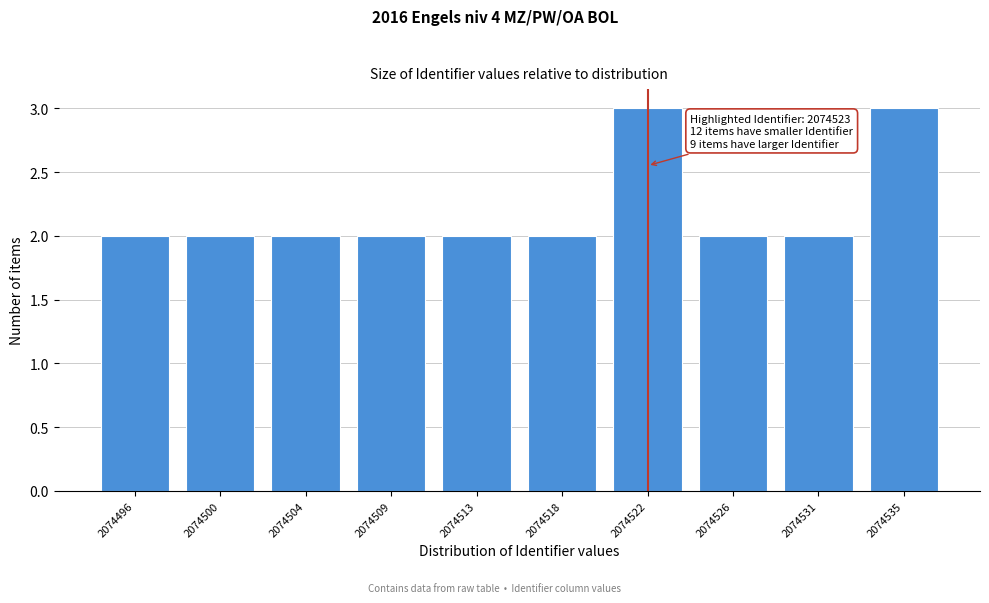

Reading left to right, list all the values displayed in this chart.

2	2	2	2	2	2	3	2	2	3